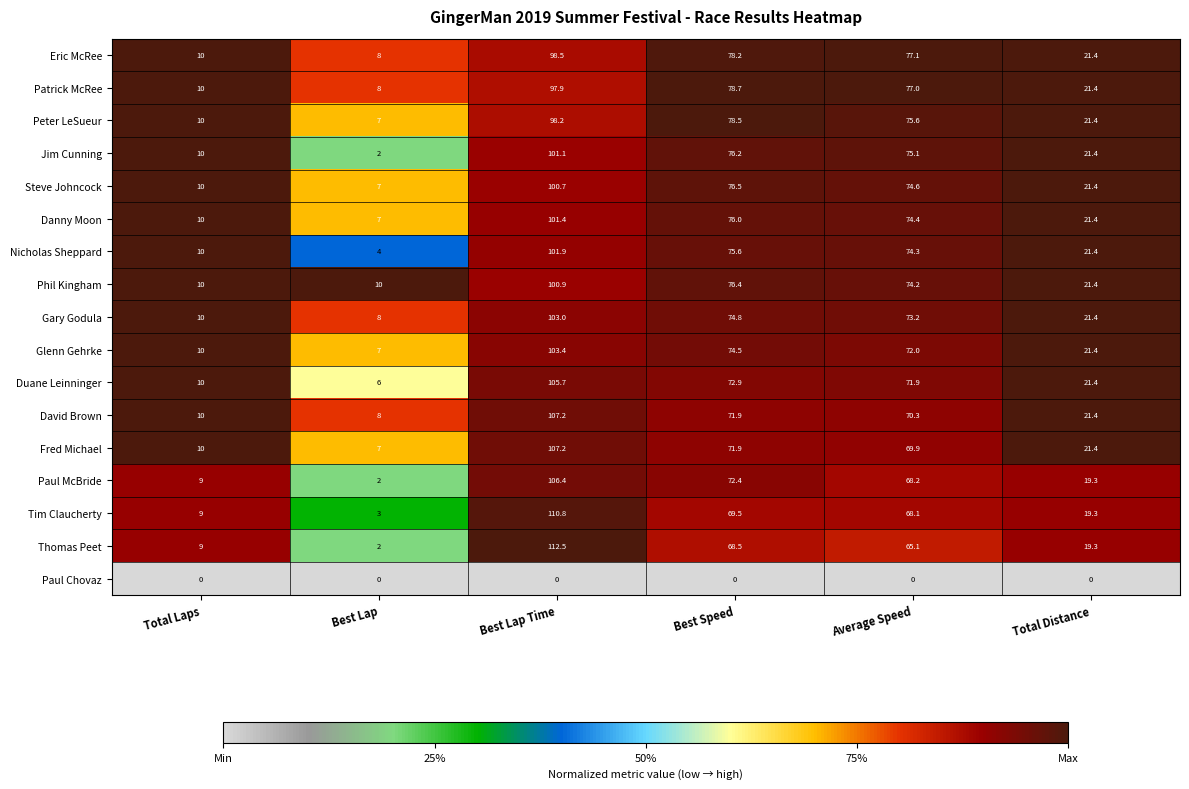

What is the sum of all David Brown values?

288.8